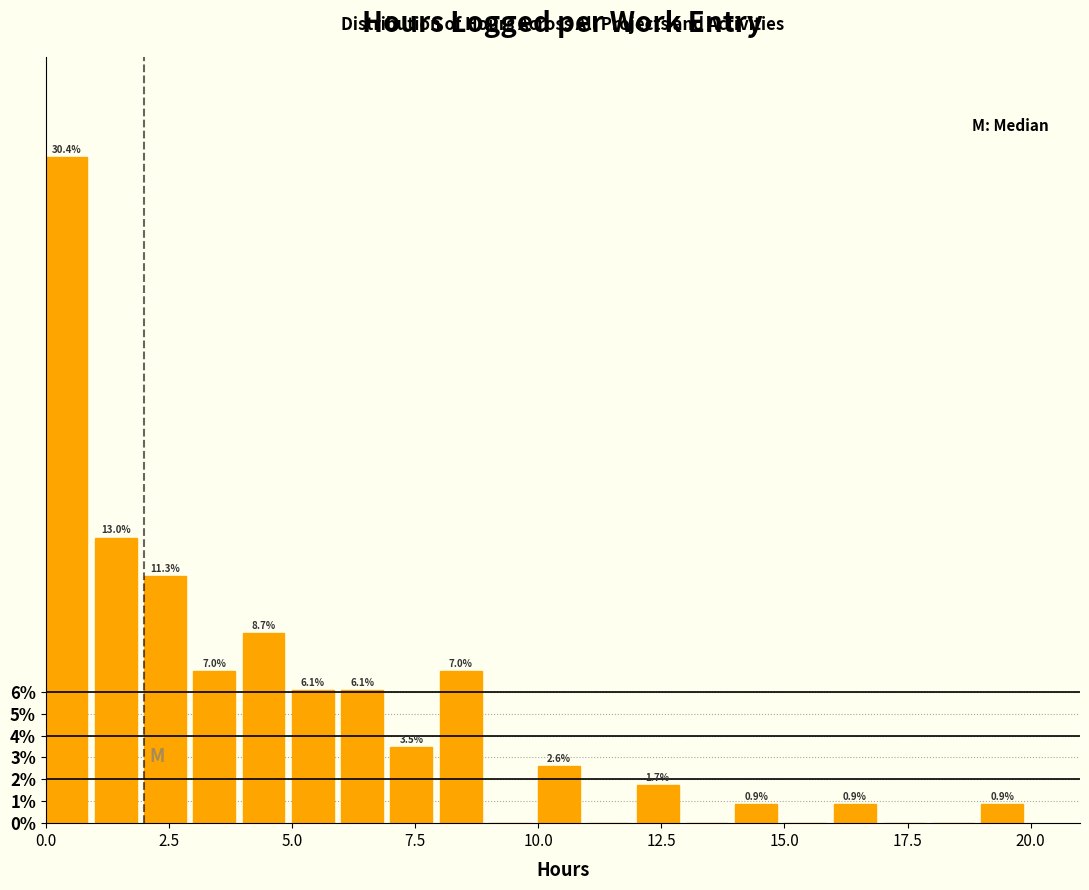

Around what value on the x-axis is the tallest bar? Give the approximate position of its centre, as read against the axis.

0.5